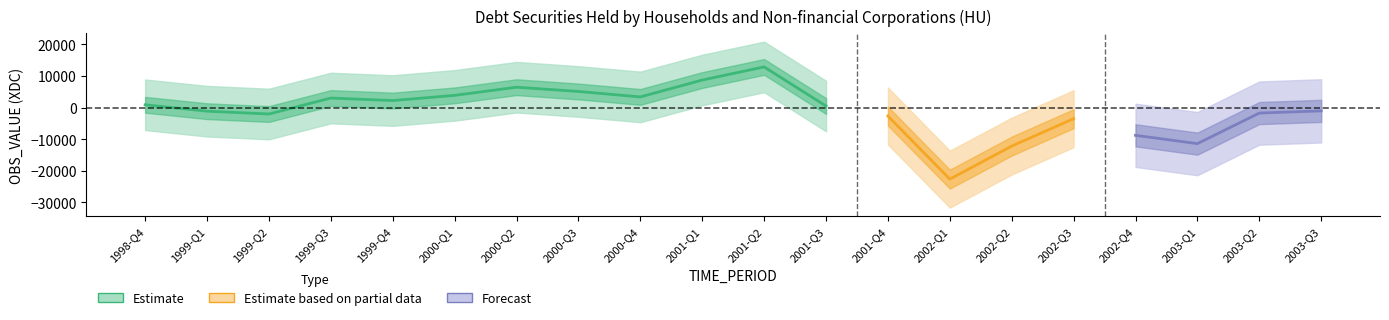

Which category has the highest value in the OBS_VALUE series?

2001-Q2